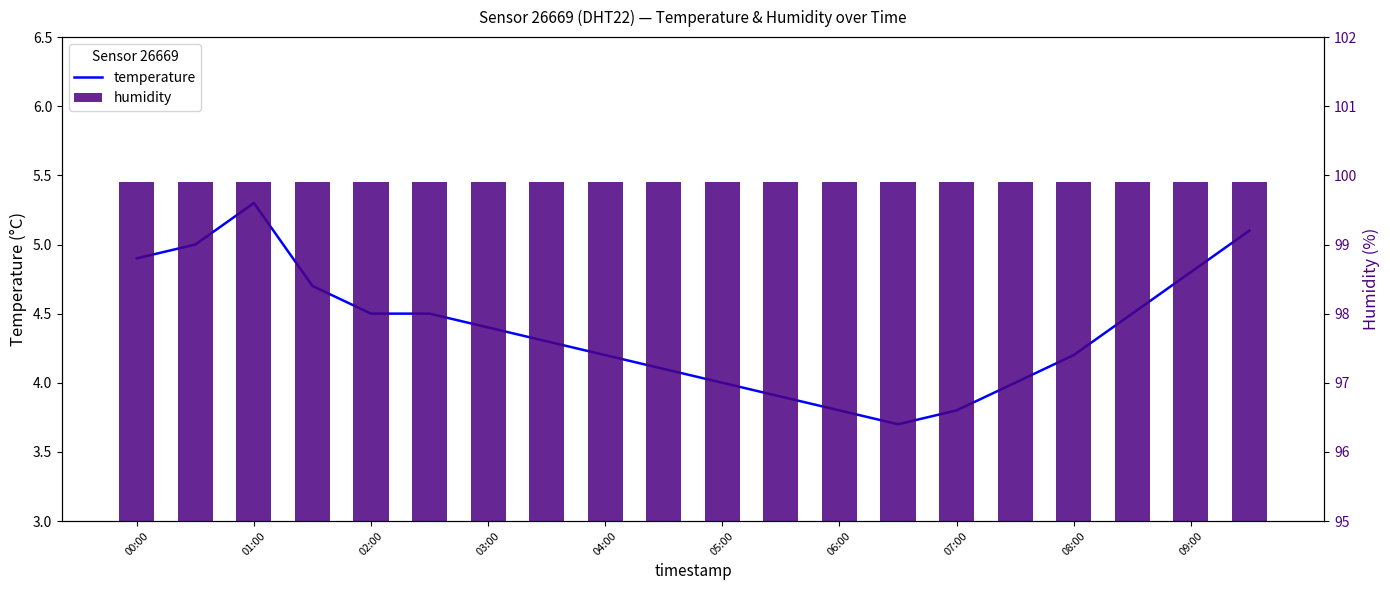

What is the minimum value for humidity?

99.9